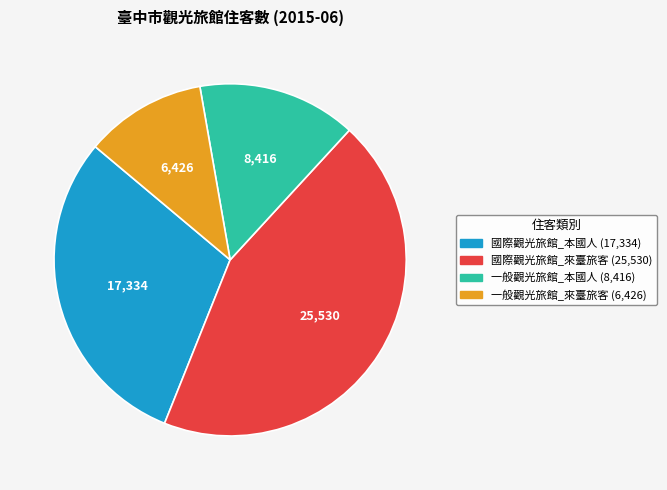

How many segments does this pie chart have?

4